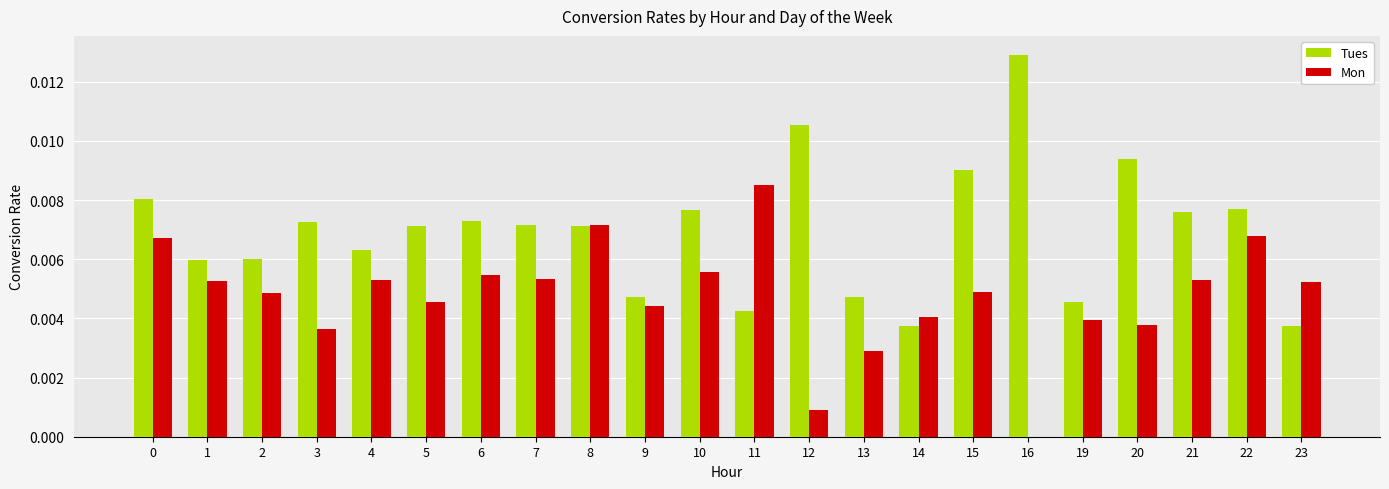

Is the value of Tues at 15 greater than the value of Mon at 2?

Yes